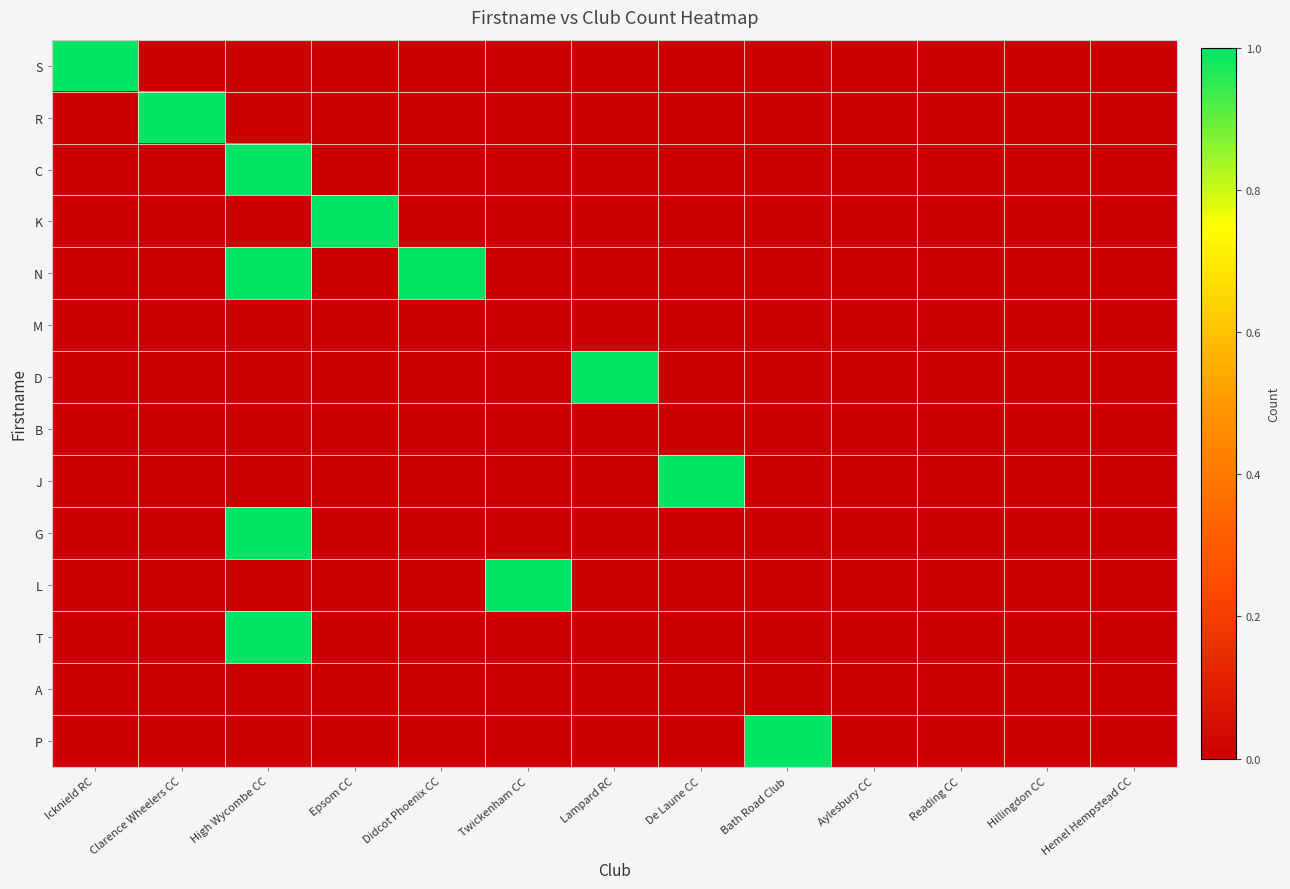

Count the number of categories in the chart.

13